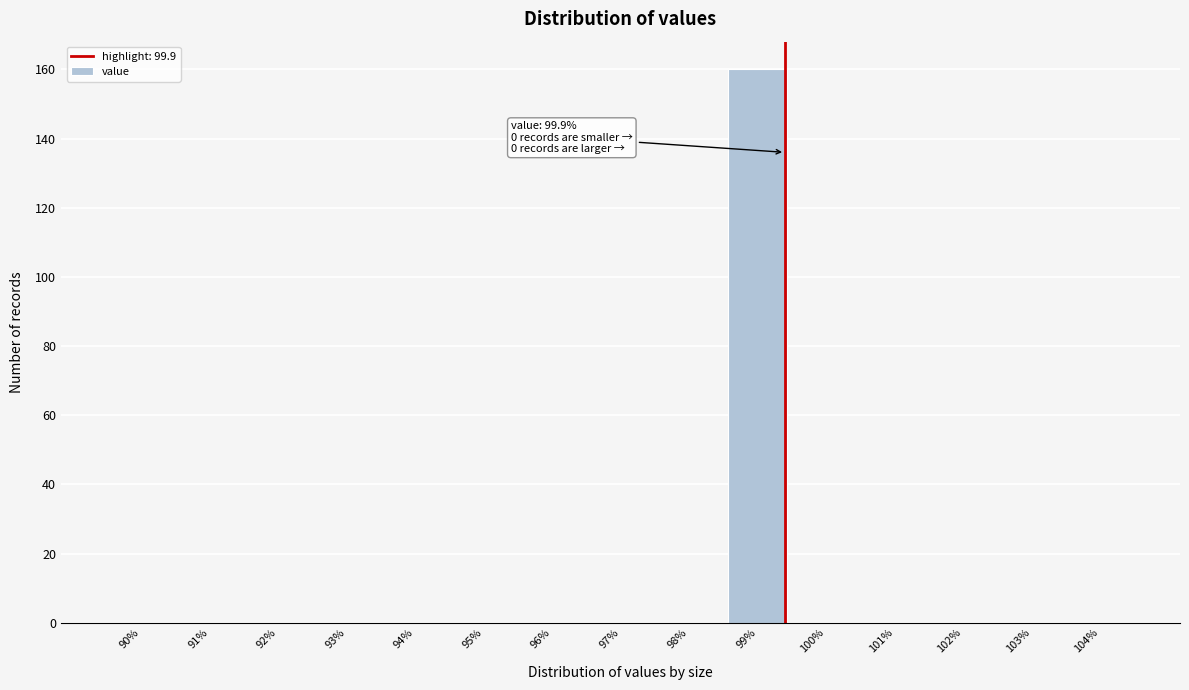

Reading left to right, transcribe all the data shown in this chart.

90%=0	91%=0	92%=0	93%=0	94%=0	95%=0	96%=0	97%=0	98%=0	99%=160	100%=0	101%=0	102%=0	103%=0	104%=0